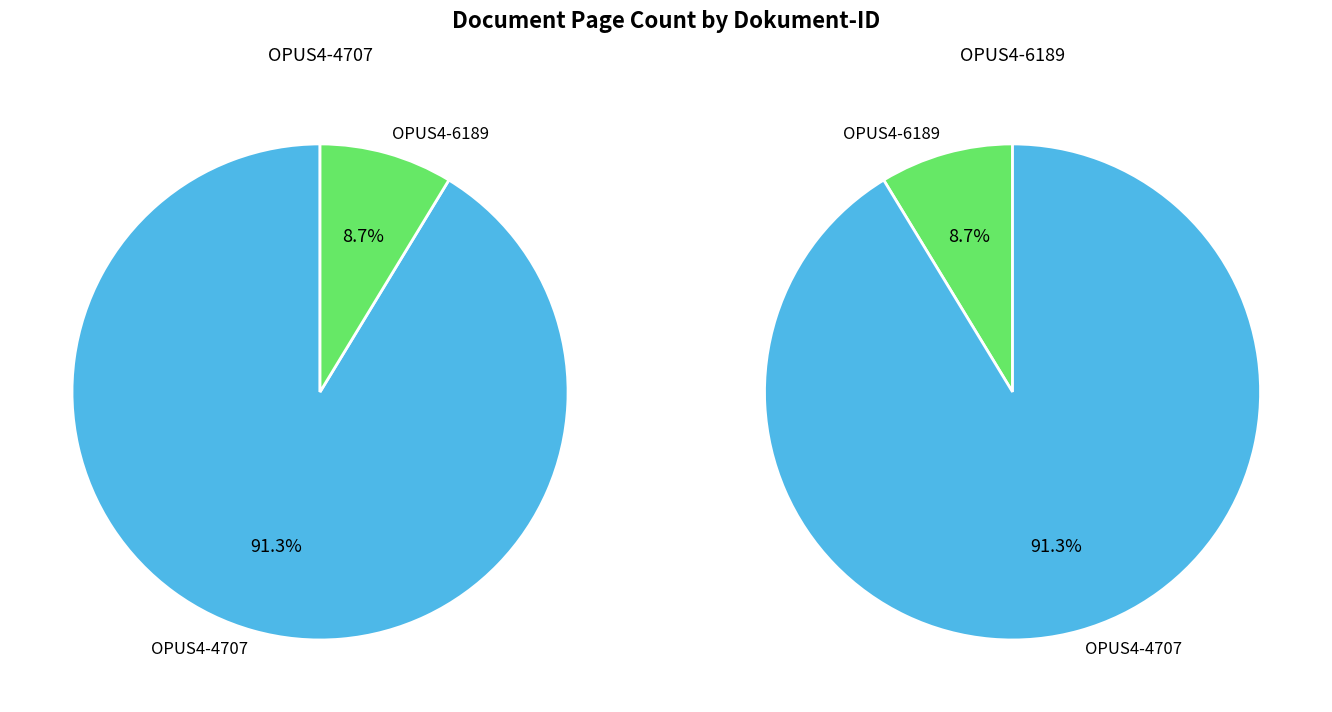

The OPUS4-4707 slice represents 99% of the pie. True or false?

False